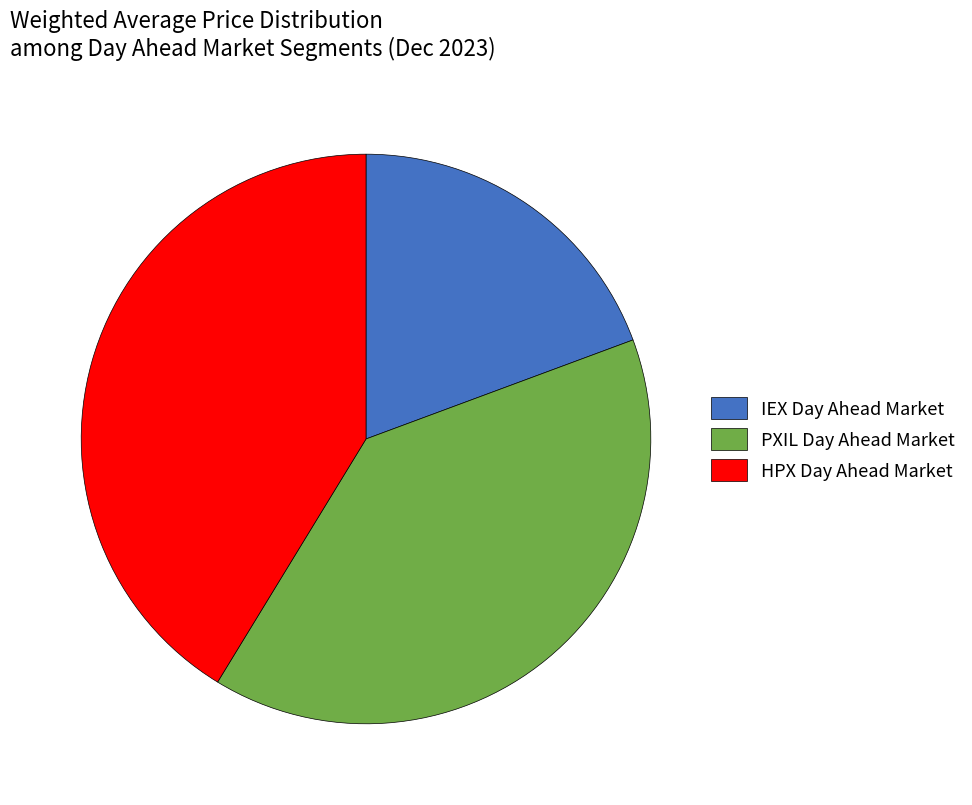

Does any single category account for the majority?

No